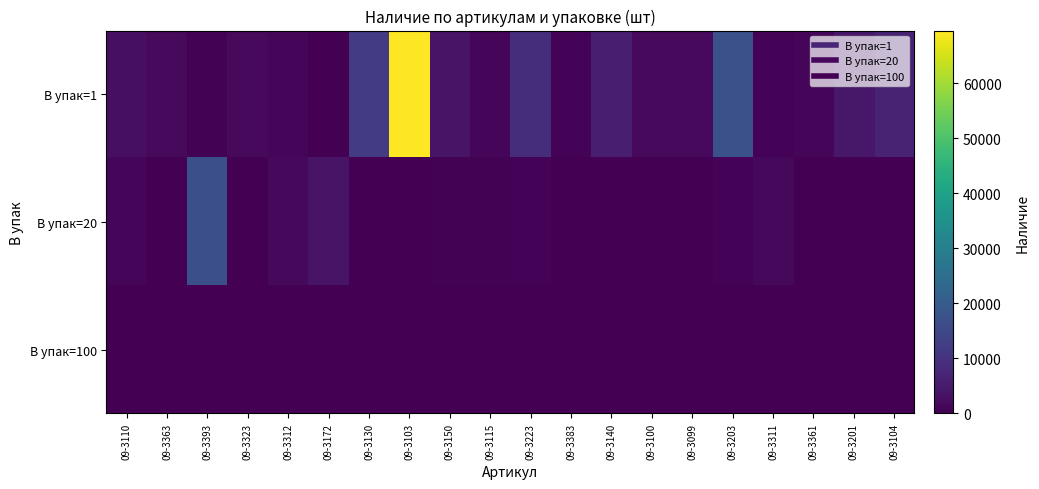

At which category does the chart reach its peak across all series?

09-3103